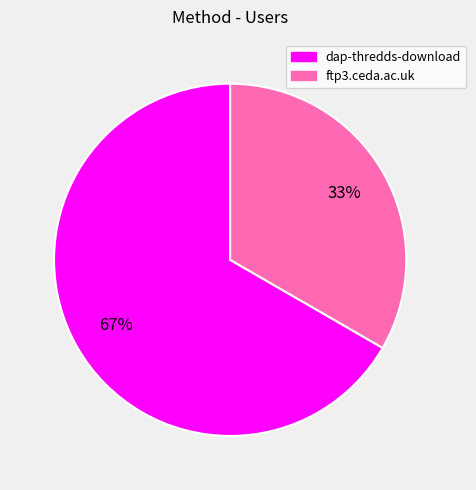

To the nearest percent, what is the average slice percentage?

50%